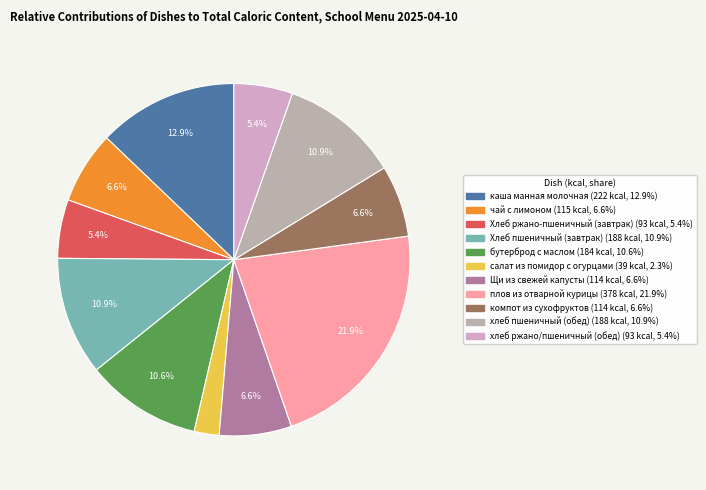

Which slice is the largest?

плов из отварной курицы